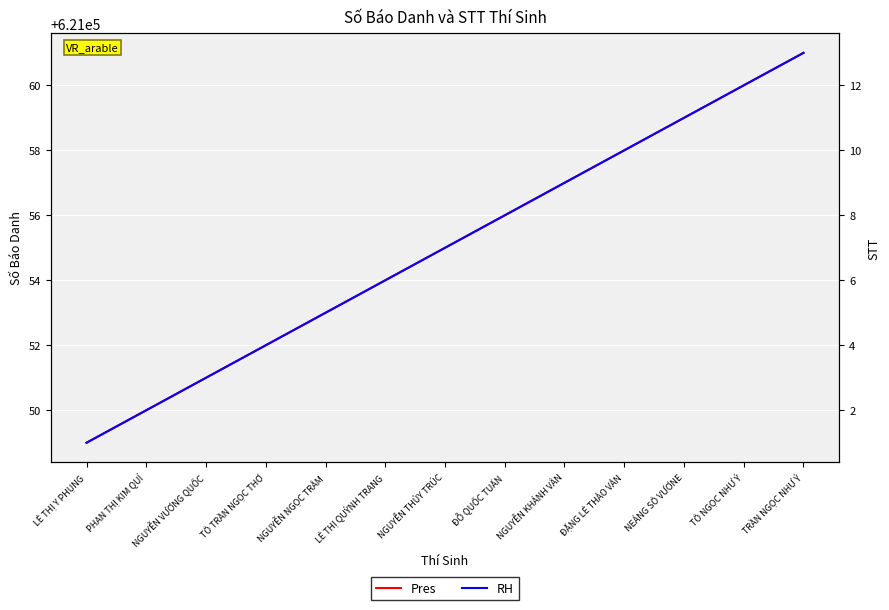

How many values in the Pres series are below 621055?

6